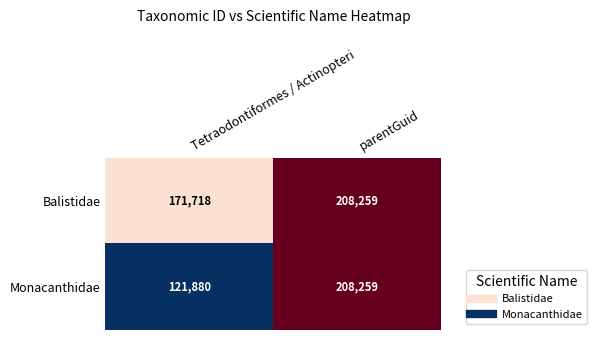

List the labels in order of Monacanthidae value, smallest first.

Tetraodontiformes / Actinopteri, parentGuid